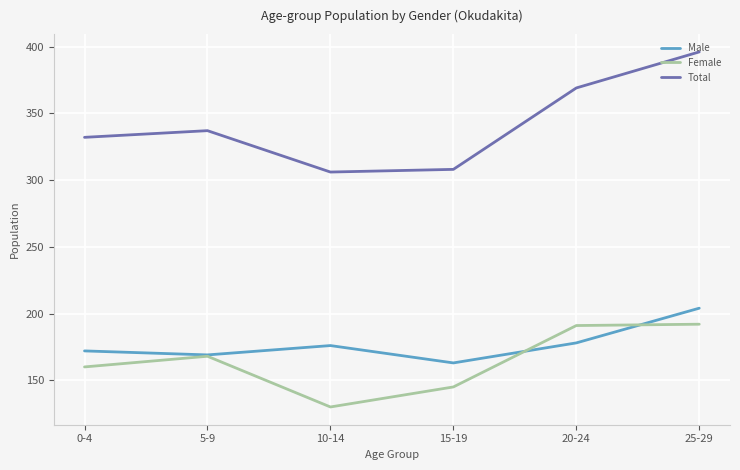

In Total, how many points are lower than both neighbors (excluding endpoints)?

1